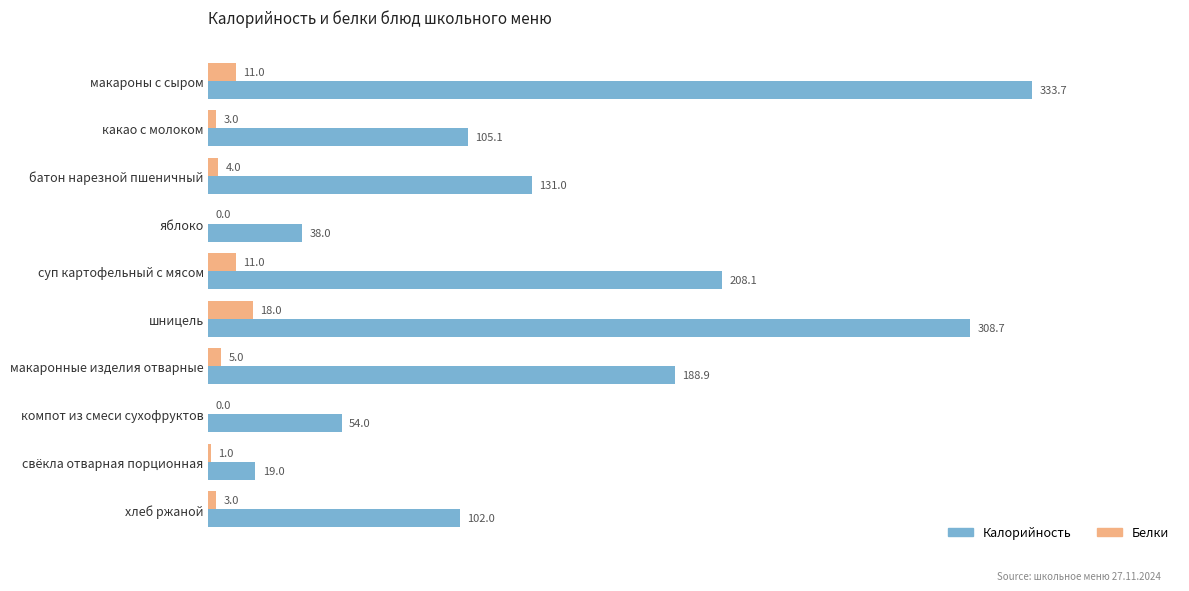

At which label does Калорийность reach its peak?

макароны с сыром